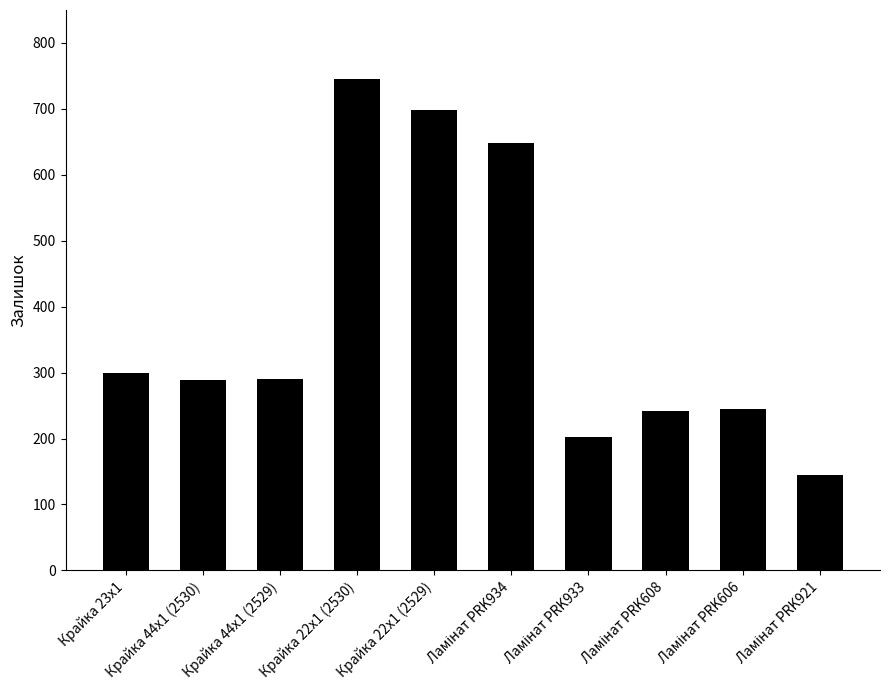

What is the greatest value displayed?

745